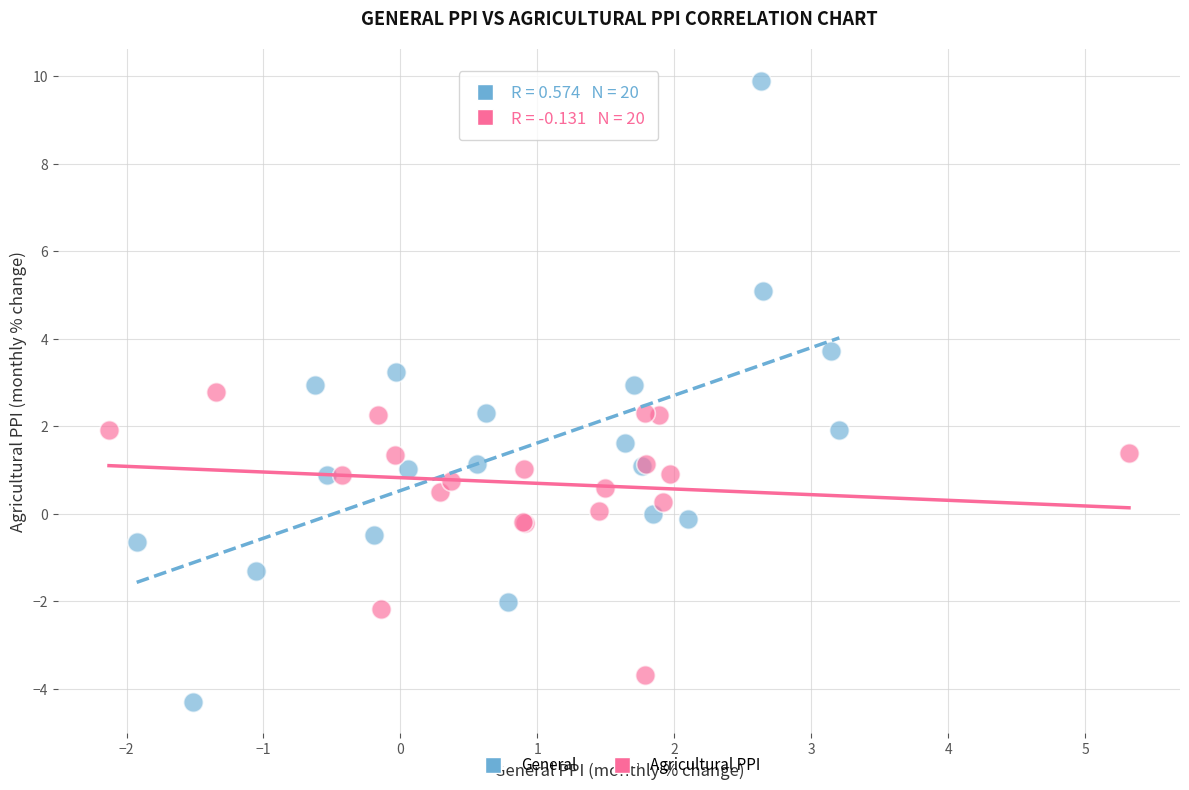

What are all the series names shown in the legend?

General, Agricultural PPI